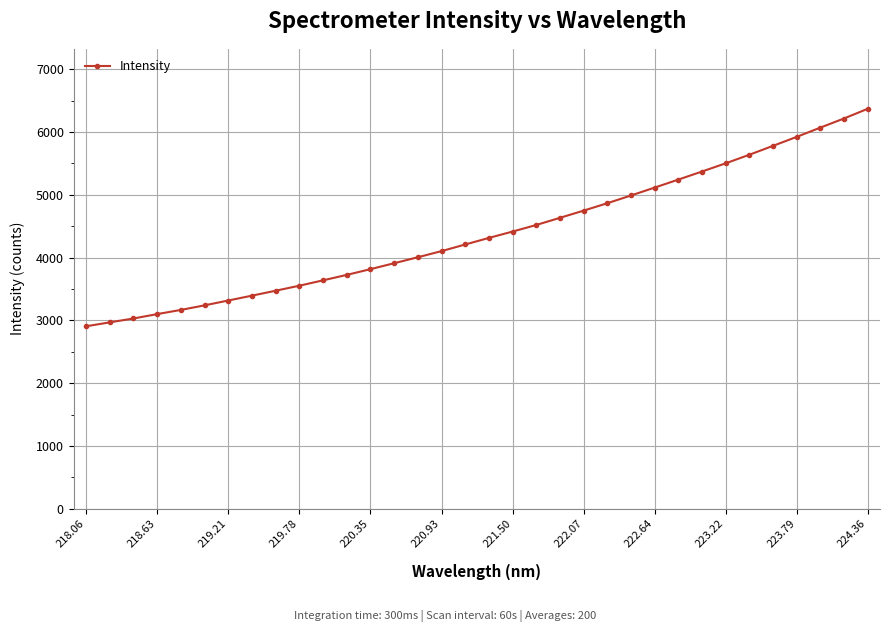

What is the difference between the maximum and minimum values?

3463.8